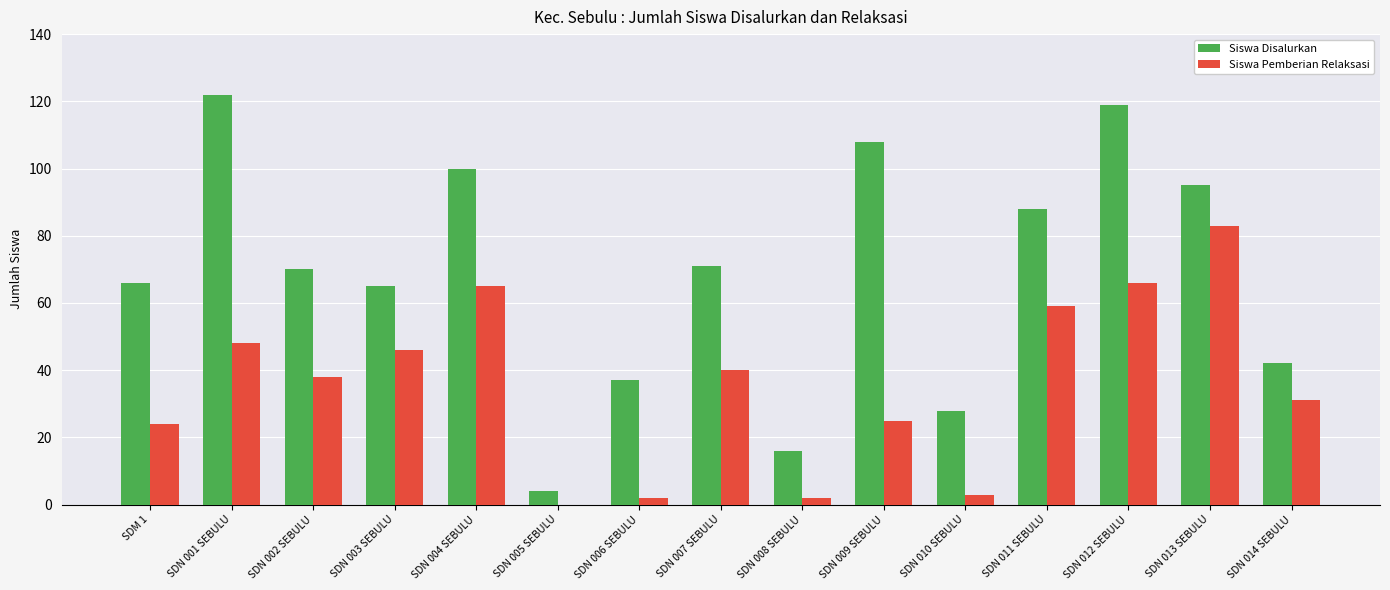

True or false: Siswa Pemberian Relaksasi has a value of 51 at SDN 014 SEBULU.

False